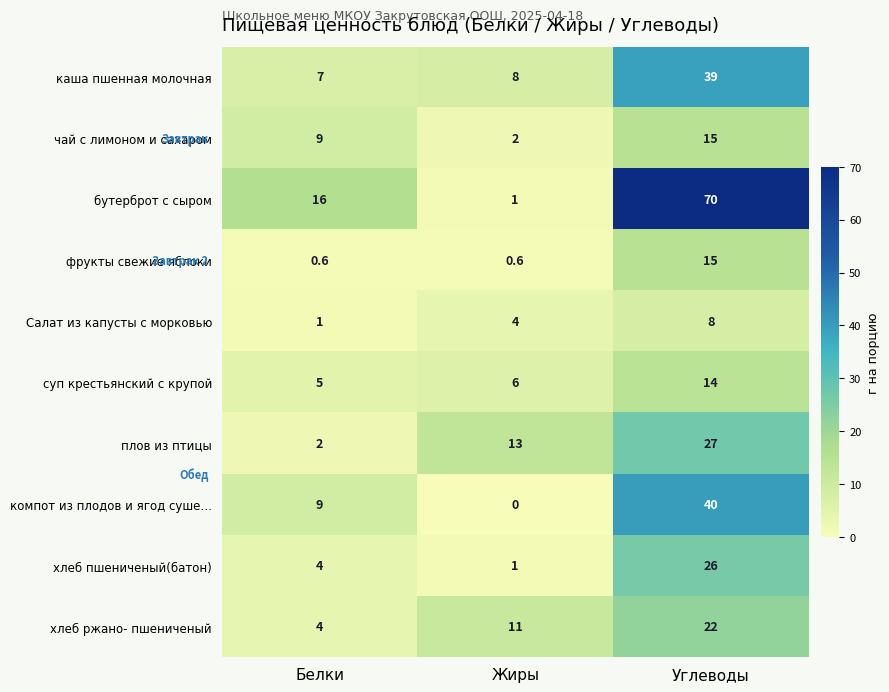

At which category is the sum across all series the highest?

Углеводы